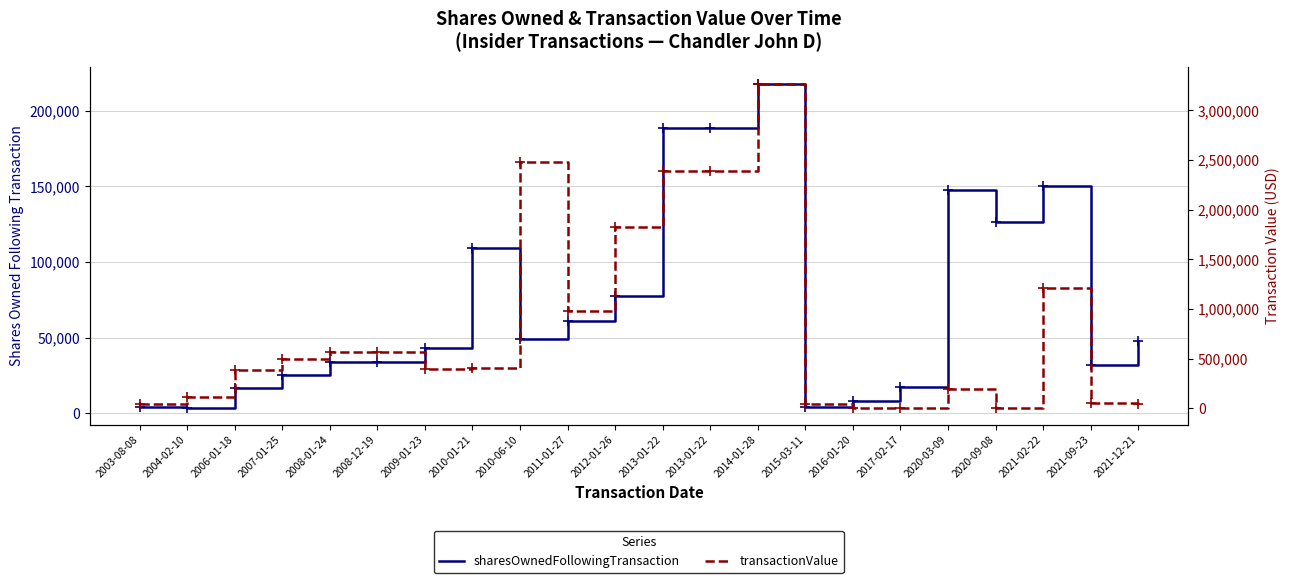

Reading left to right, list all the values displayed in this chart.

sharesOwnedFollowingTransaction: 2003-08-08=4380	2004-02-10=3417	2006-01-18=16761	2007-01-25=25404	2008-01-24=34190	2008-12-19=34190	2009-01-23=42918	2010-01-21=109113	2010-06-10=49202	2011-01-27=60942	2012-01-26=77788	2013-01-22=188453	2013-01-22=188377	2014-01-28=217974	2015-03-11=4001	2016-01-20=8233	2017-02-17=17391	2020-03-09=147523	2020-09-08=126239	2021-02-22=150318	2021-09-23=31784	2021-12-21=47901
transactionValue: 2003-08-08=43250	2004-02-10=112314	2006-01-18=386760	2007-01-25=498635	2008-01-24=567149	2008-12-19=567149	2009-01-23=395147	2010-01-21=408819	2010-06-10=2481514	2011-01-27=979823	2012-01-26=1824907	2013-01-22=2390351	2013-01-22=2384174	2014-01-28=3268338	2015-03-11=39972	2016-01-20=0	2017-02-17=0	2020-03-09=195966	2020-09-08=0	2021-02-22=1211412	2021-09-23=49594	2021-12-21=47542